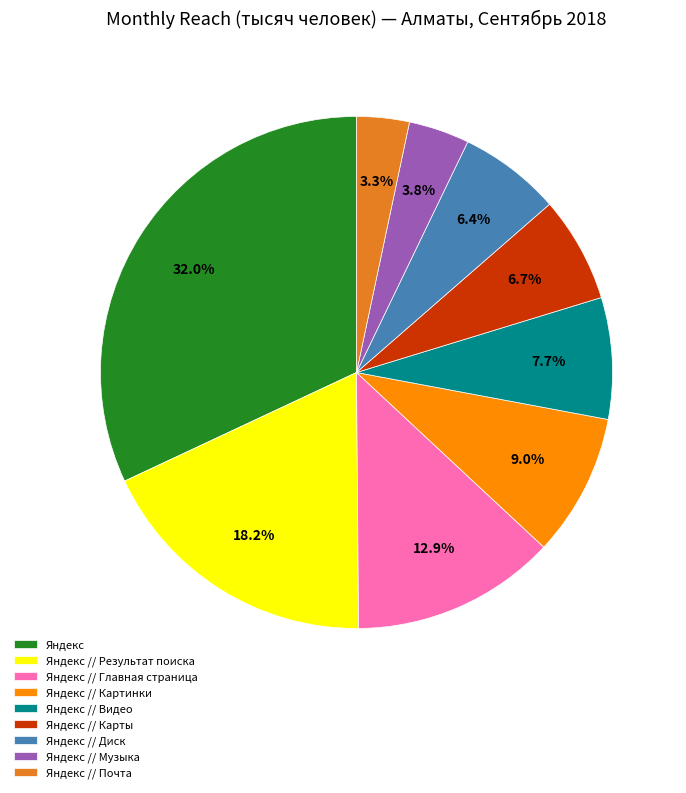

To the nearest percent, what is the combined percentage of Яндекс // Диск and Яндекс?

38%